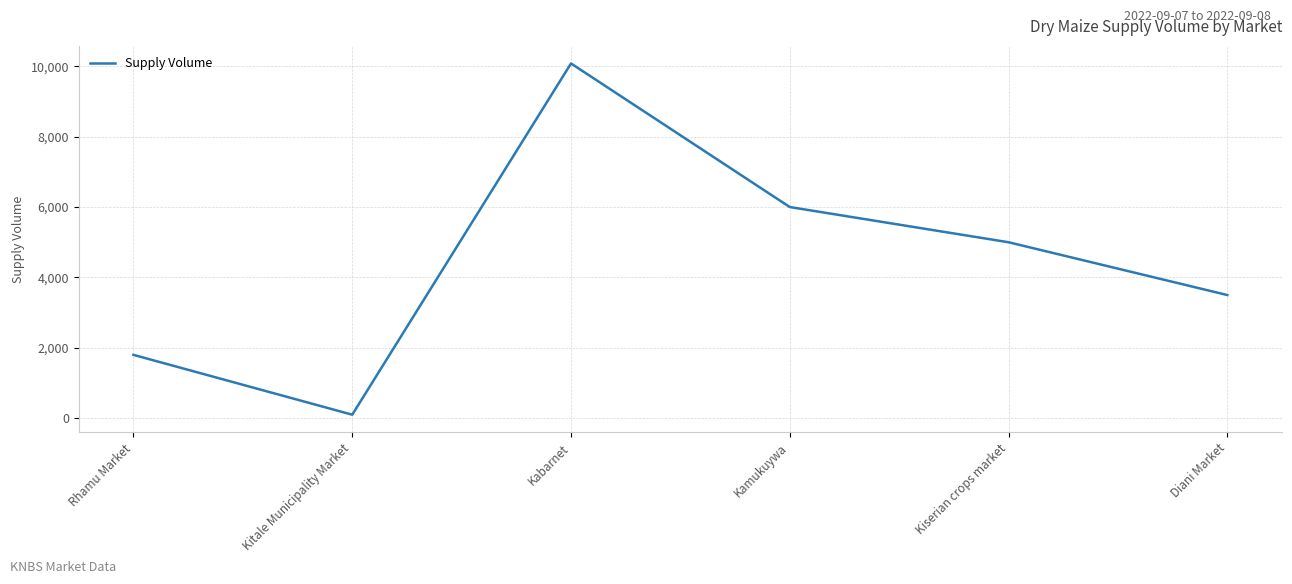

How many interior local peaks (higher than both neighbors) does the data have?

1